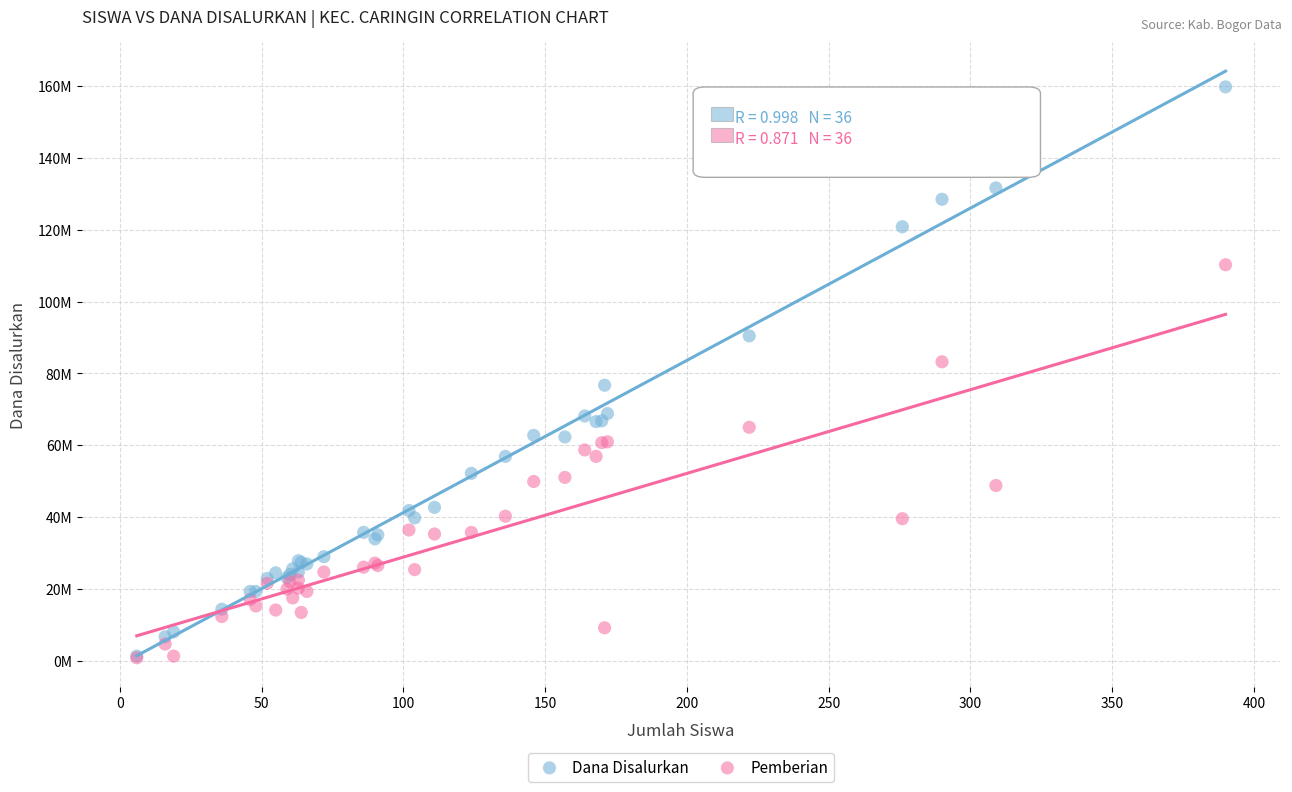

What are all the series names shown in the legend?

Dana Disalurkan, Pemberian